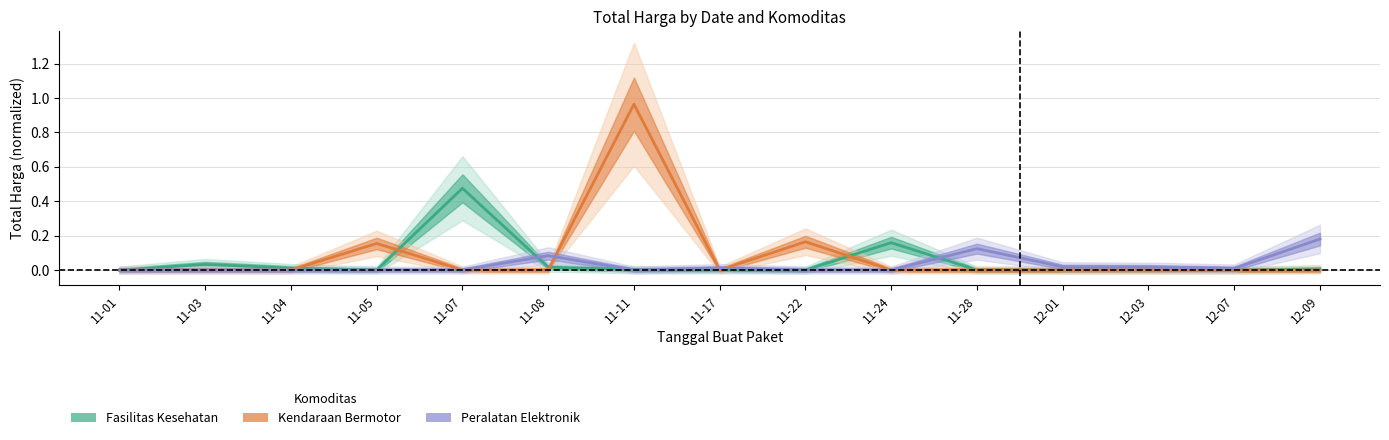

In Fasilitas Kesehatan, how many points are lower than both neighbors (excluding endpoints)?

1